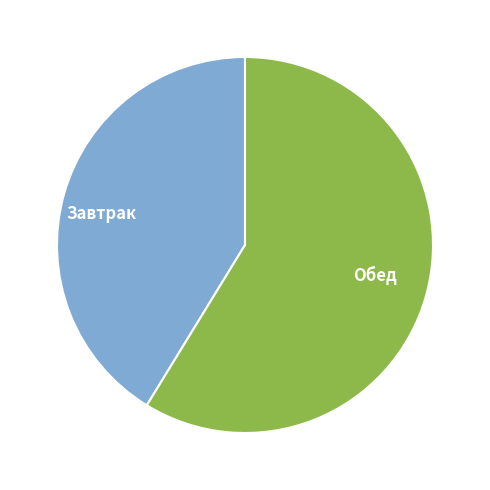

Do Обед and Завтрак together represent more than half of the pie?

Yes